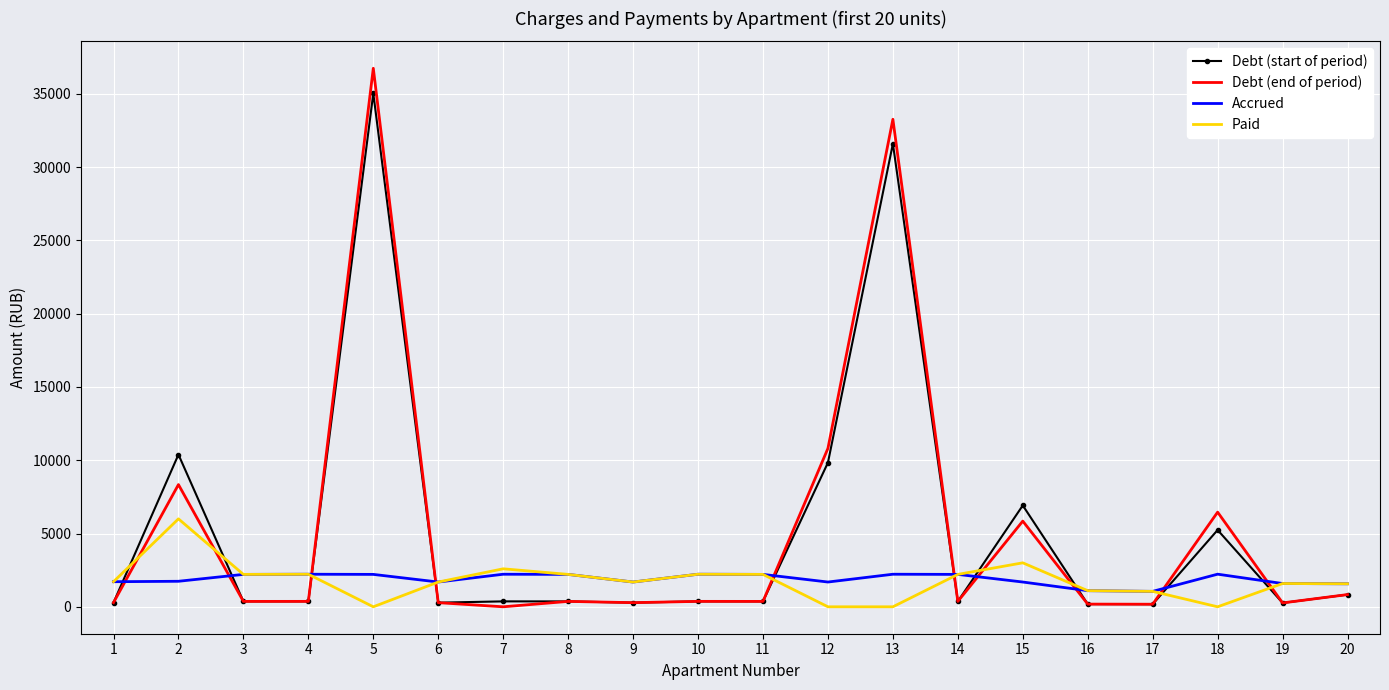

Between which two adjacent categories do Debt (end of period) and Paid first intersect?

1 and 2